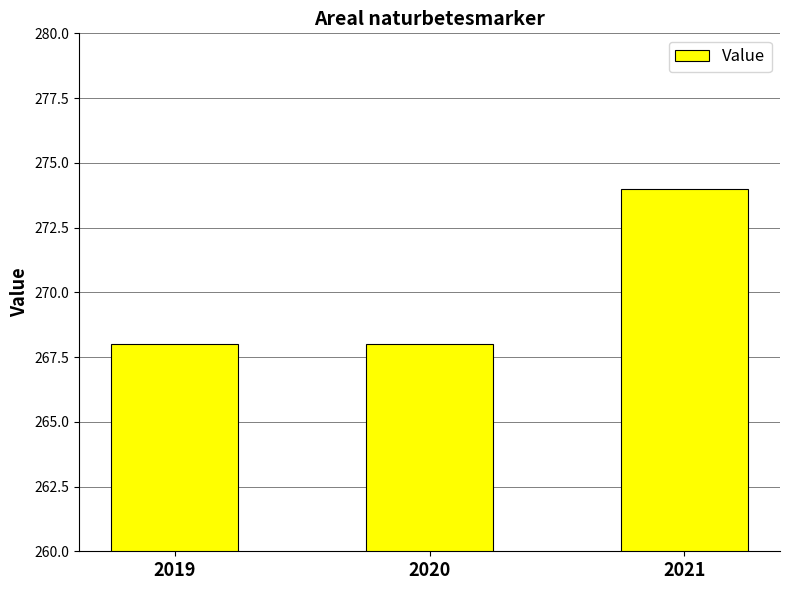

How many categories are shown in the chart?

3